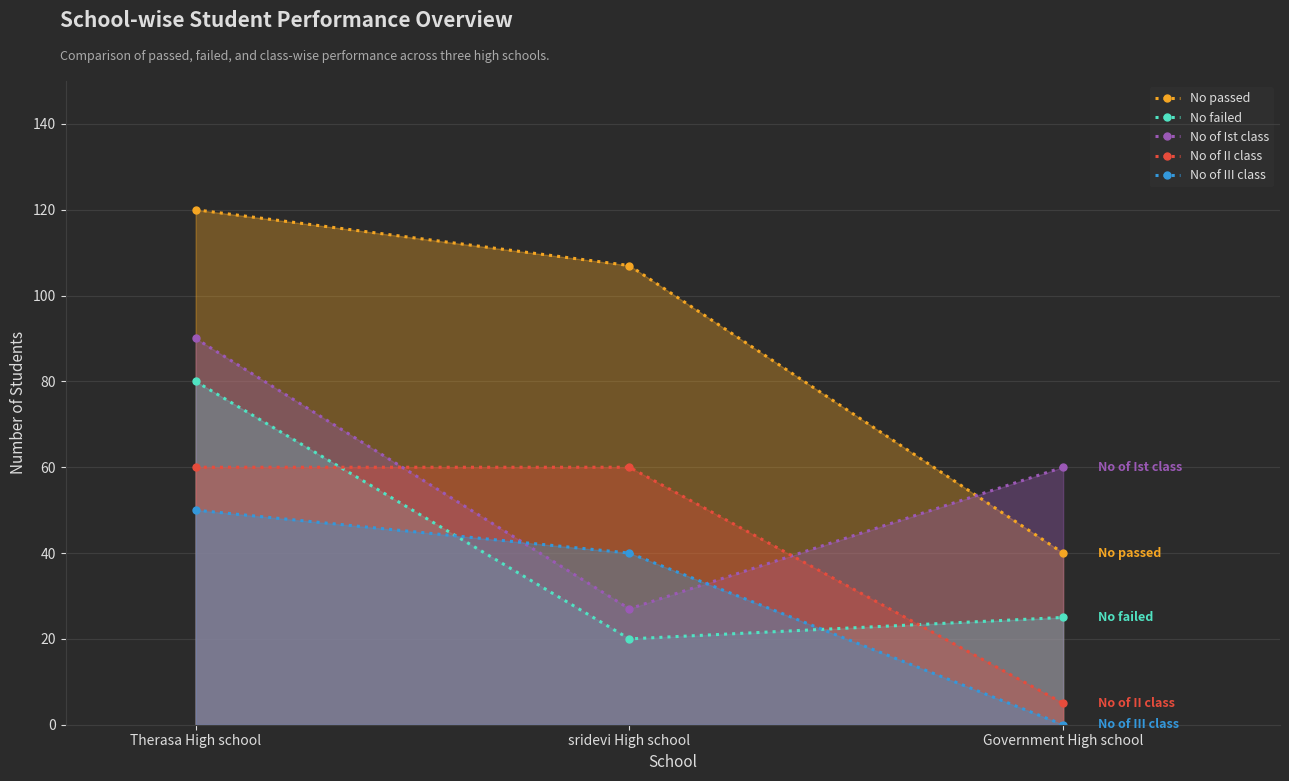

Read the No failed value at Government High school, to the nearest 10.

20